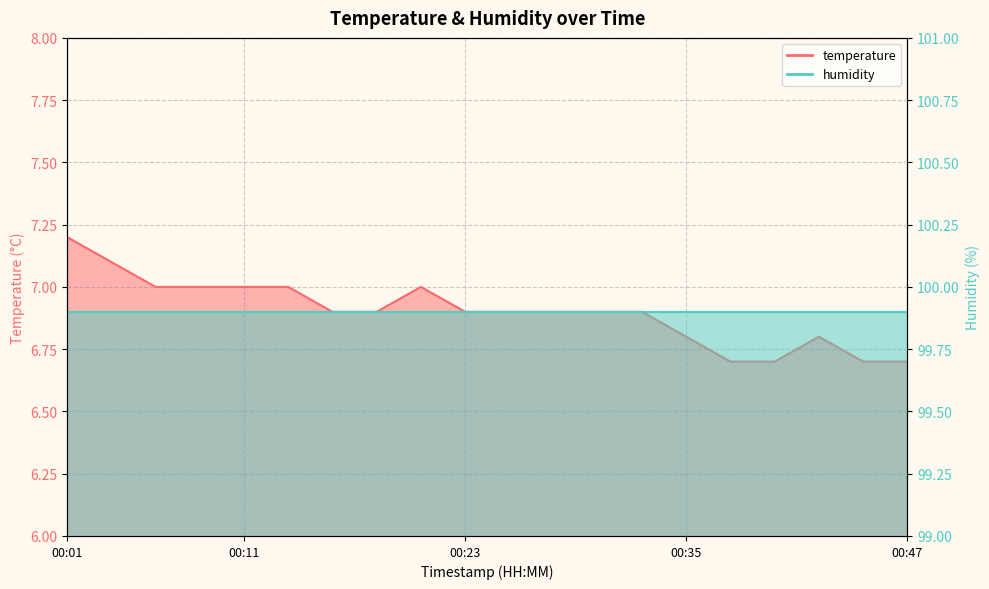

Rank the categories by value from highest to lowest.

2023-12-20T00:01:50, 2023-12-20T00:04:15, 2023-12-20T00:06:41, 2023-12-20T00:09:07, 2023-12-20T00:11:32, 2023-12-20T00:13:58, 2023-12-20T00:21:15, 2023-12-20T00:16:24, 2023-12-20T00:18:49, 2023-12-20T00:23:40, 2023-12-20T00:26:06, 2023-12-20T00:28:32, 2023-12-20T00:30:57, 2023-12-20T00:33:23, 2023-12-20T00:35:49, 2023-12-20T00:43:06, 2023-12-20T00:38:15, 2023-12-20T00:40:40, 2023-12-20T00:45:31, 2023-12-20T00:47:57